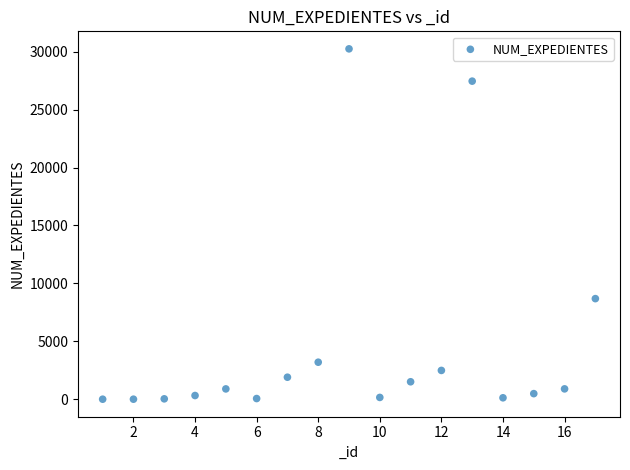

What is the range of X values (max minus min)?

16